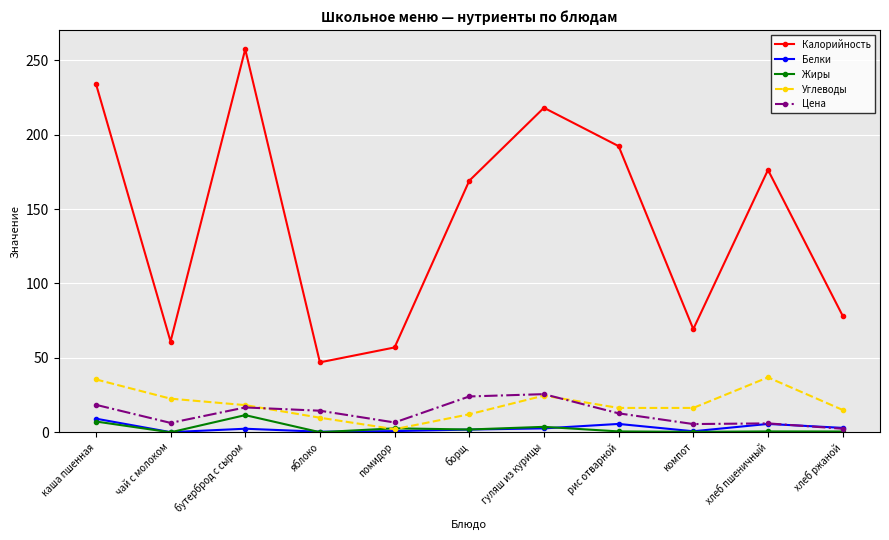

At which category does Калорийность reach its first local peak?

бутерброд с сыром